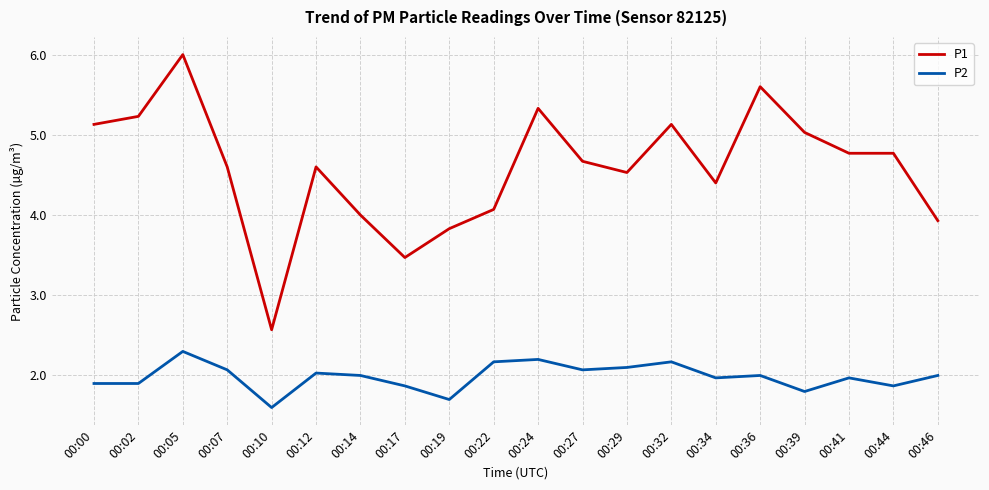

True or false: P1 and P2 cross at least once.

False